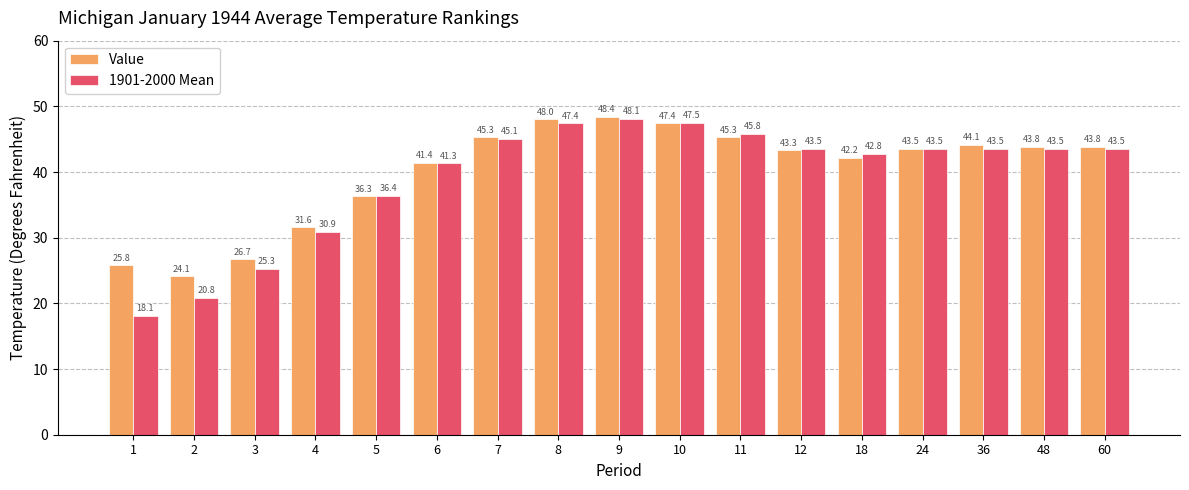

Which label corresponds to the largest value in the chart?

9